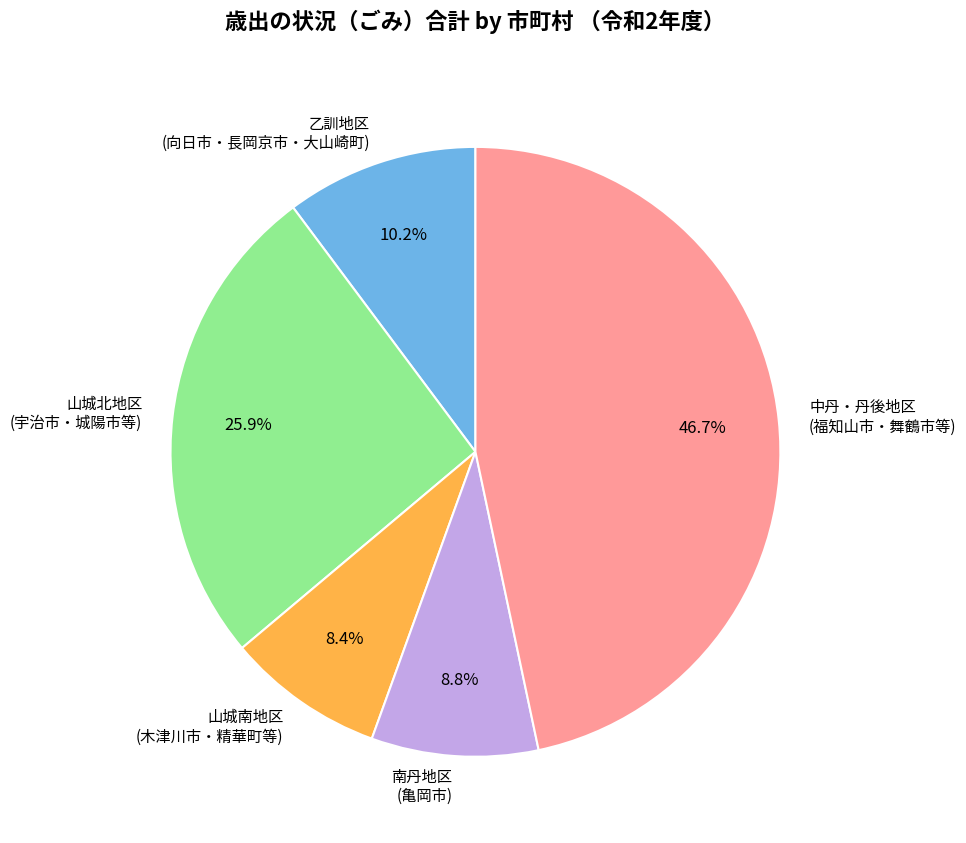

Is 中丹・丹後地区 (福知山市・舞鶴市等) the majority of the pie?

No